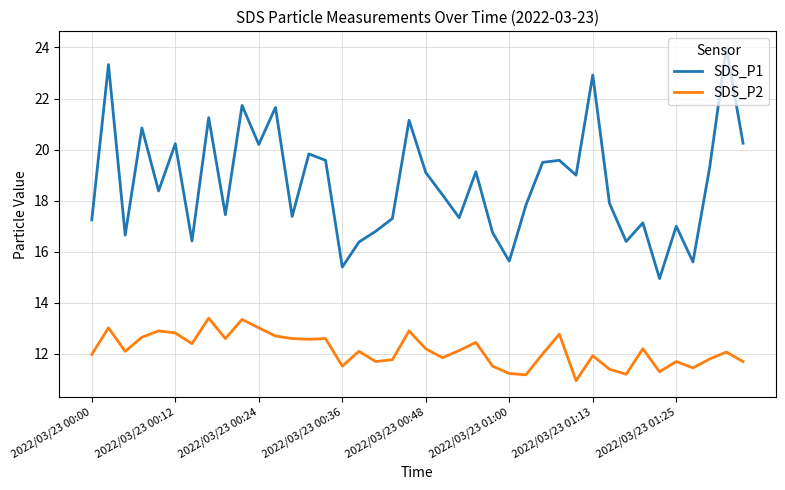

Which series has the largest range (max minus min)?

SDS_P1